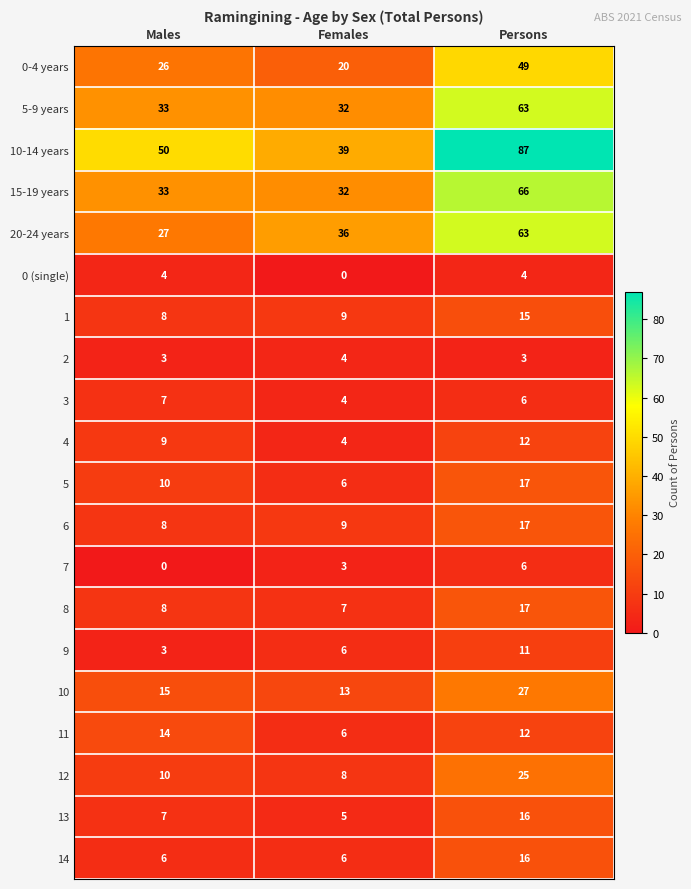

Which category has the highest value in the 15-19 years series?

Persons